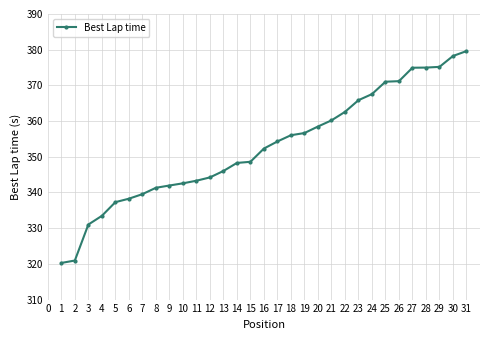

Between 12 and 15, which is larger?

15